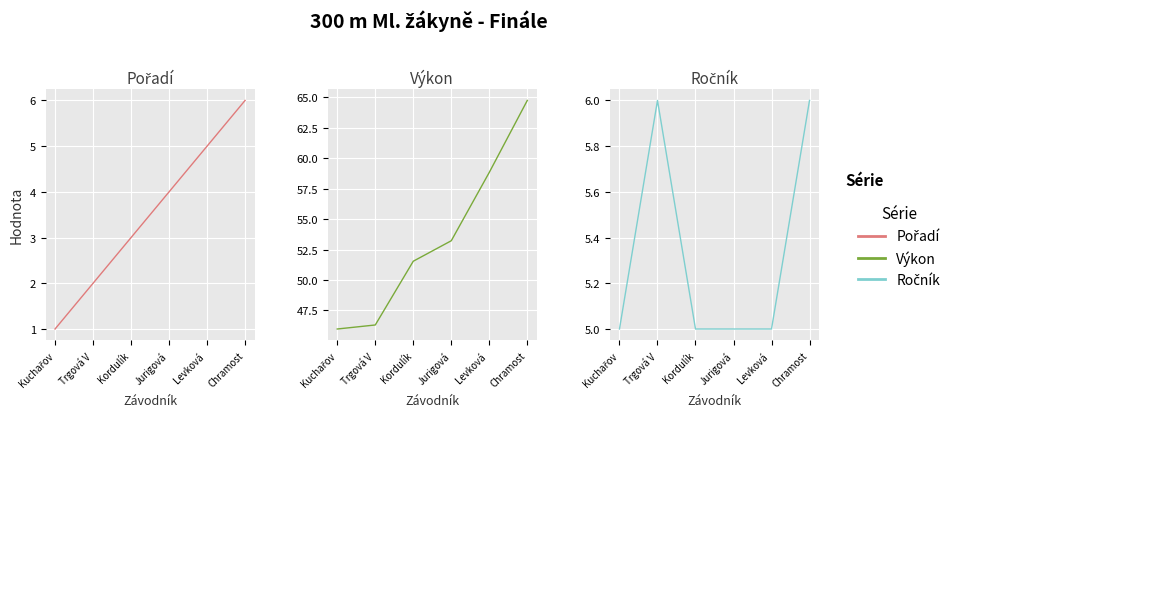

Which series has the largest total across all categories?

Výkon